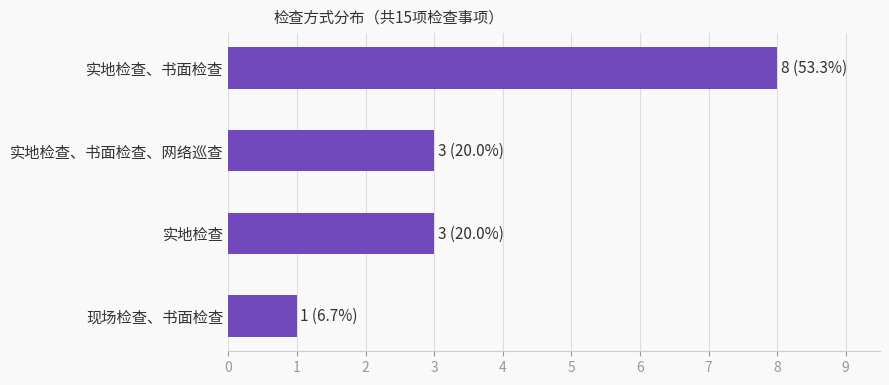

Which label corresponds to the smallest value in the chart?

现场检查、书面检查